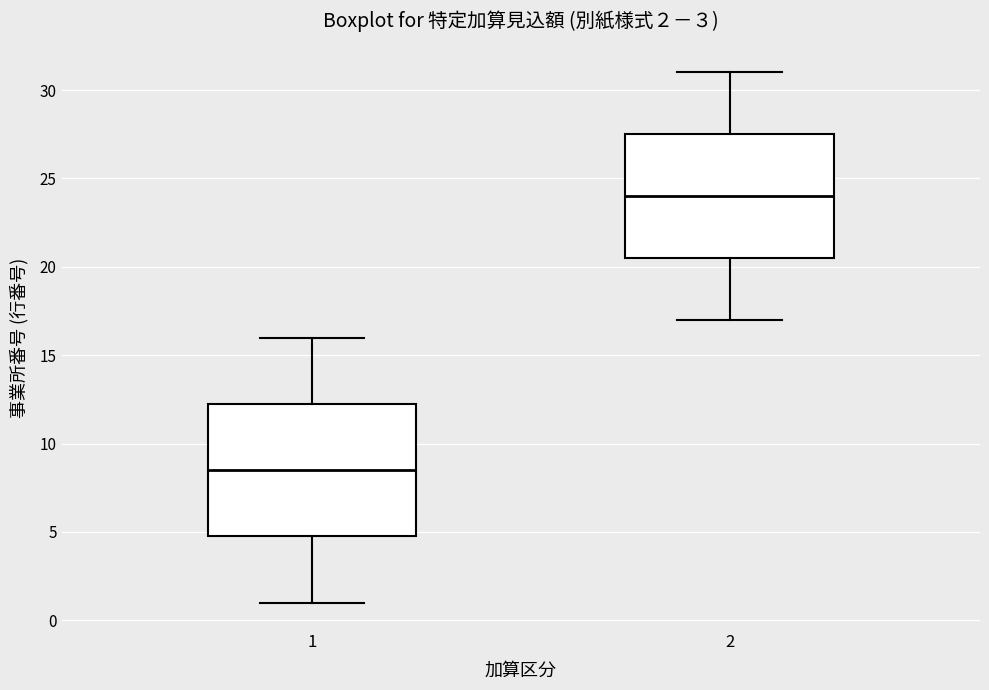

Which box has the lowest median line?

1